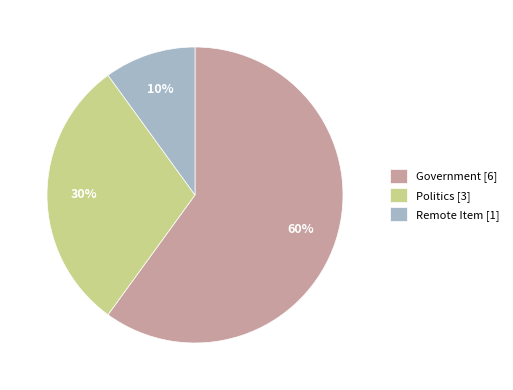

To the nearest percent, what is the difference between the largest and smallest slice percentages?

50%